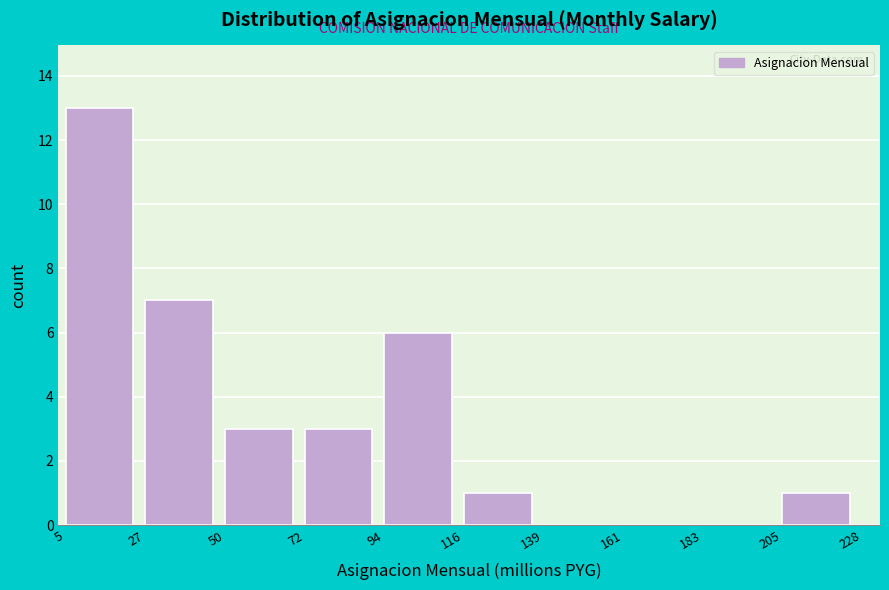

Reading left to right, list every bar in this chart as the range it spans on the x-axis followed by its height. The values are not printed on the chart, so give them approximately, as read against the axis.

5 to 27: 13
27 to 50: 7
50 to 72: 3
72 to 94: 3
94 to 116: 6
116 to 139: 1
139 to 161: 0
161 to 183: 0
183 to 205: 0
205 to 228: 1